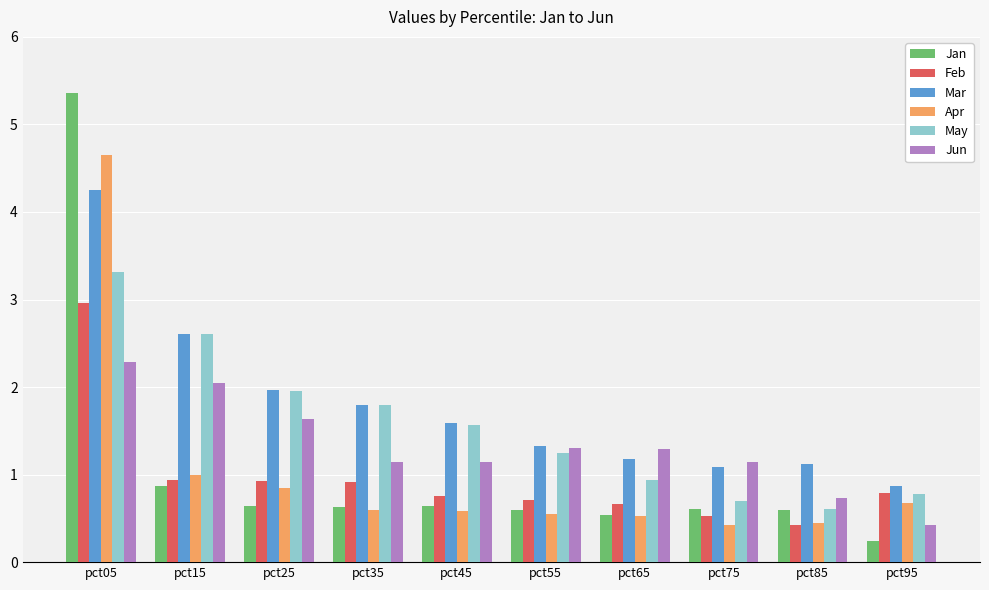

Does the chart contain any negative values?

No